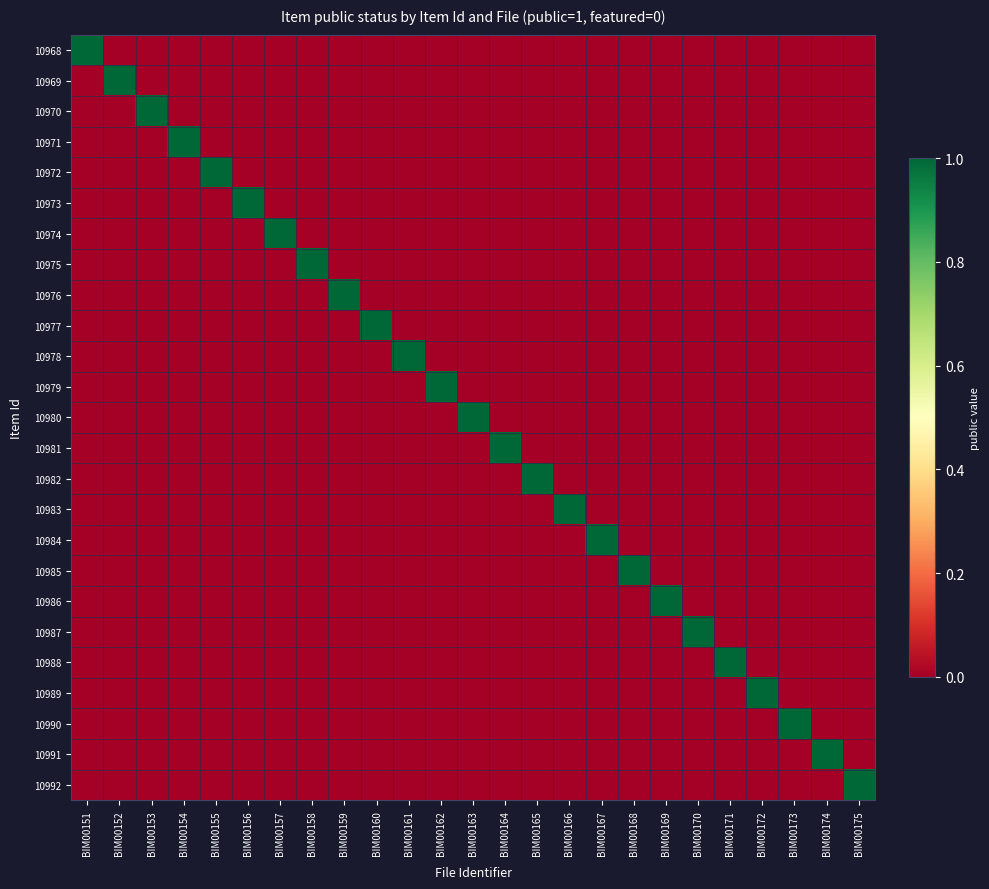

How many series are shown in this chart?

25